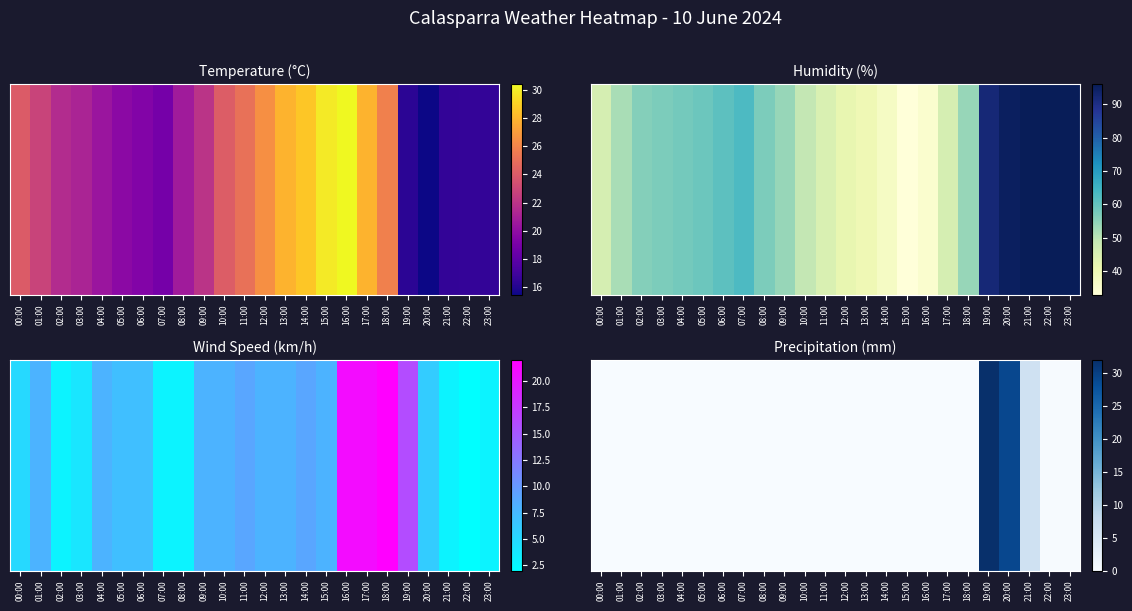

How many values exceed 0?

5